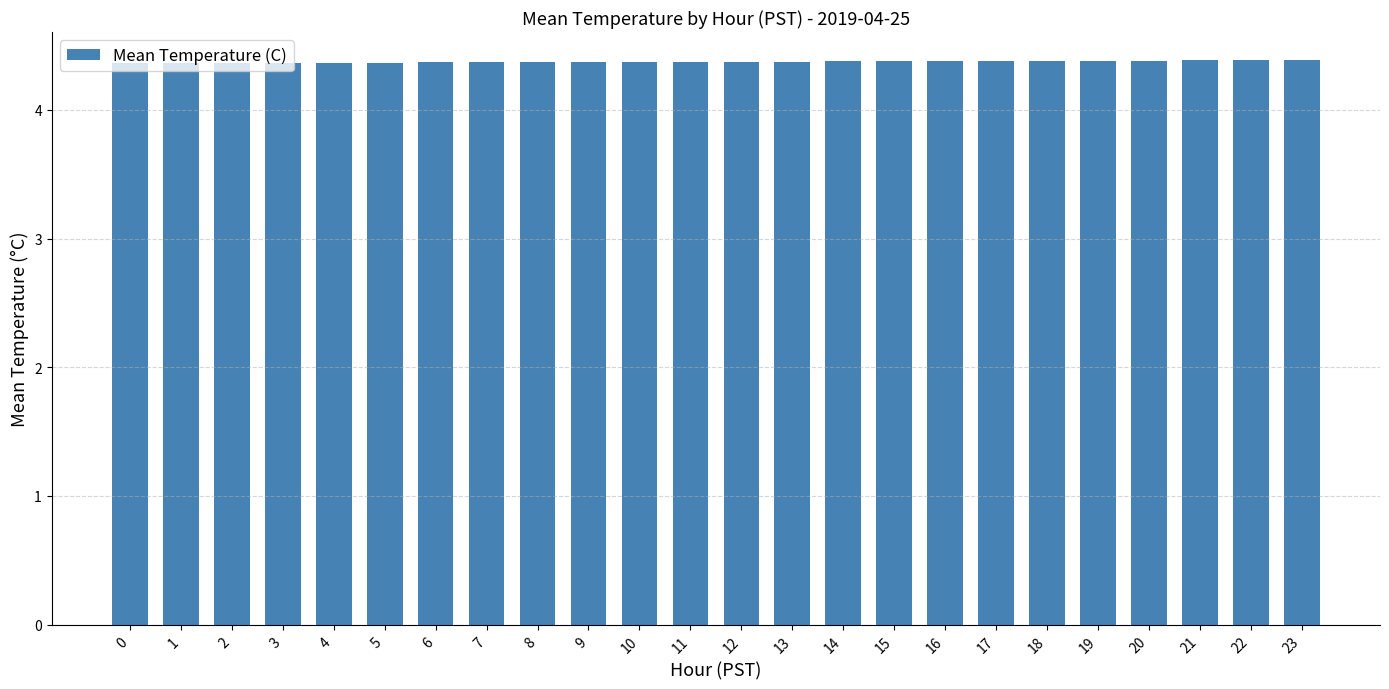

Are the bars grouped side by side (vs. stacked)?

No